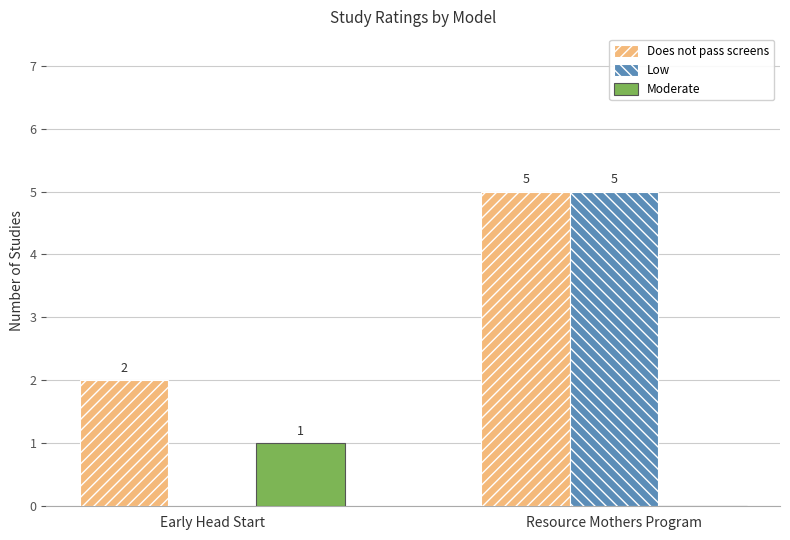

Does the chart contain stacked bars?

No